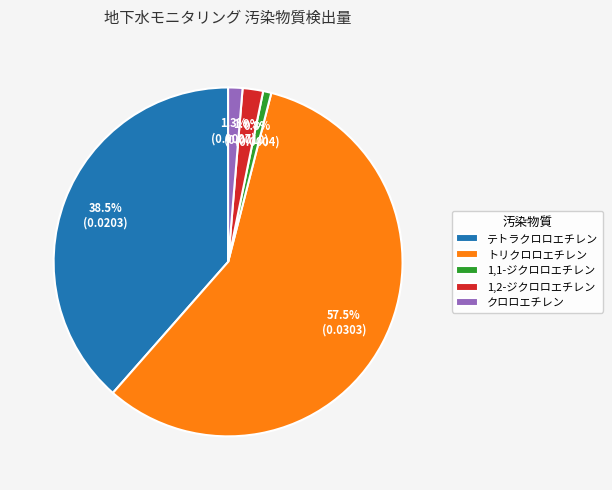

What is the smallest slice in the pie chart?

1,1-ジクロロエチレン